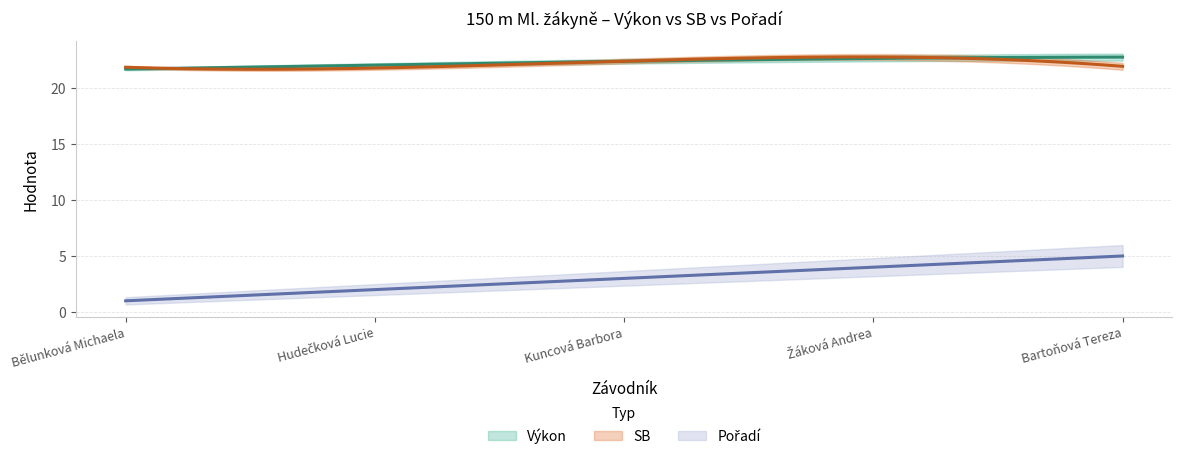

Which has a higher value, Žáková Andrea or Bělunková Michaela?

Žáková Andrea